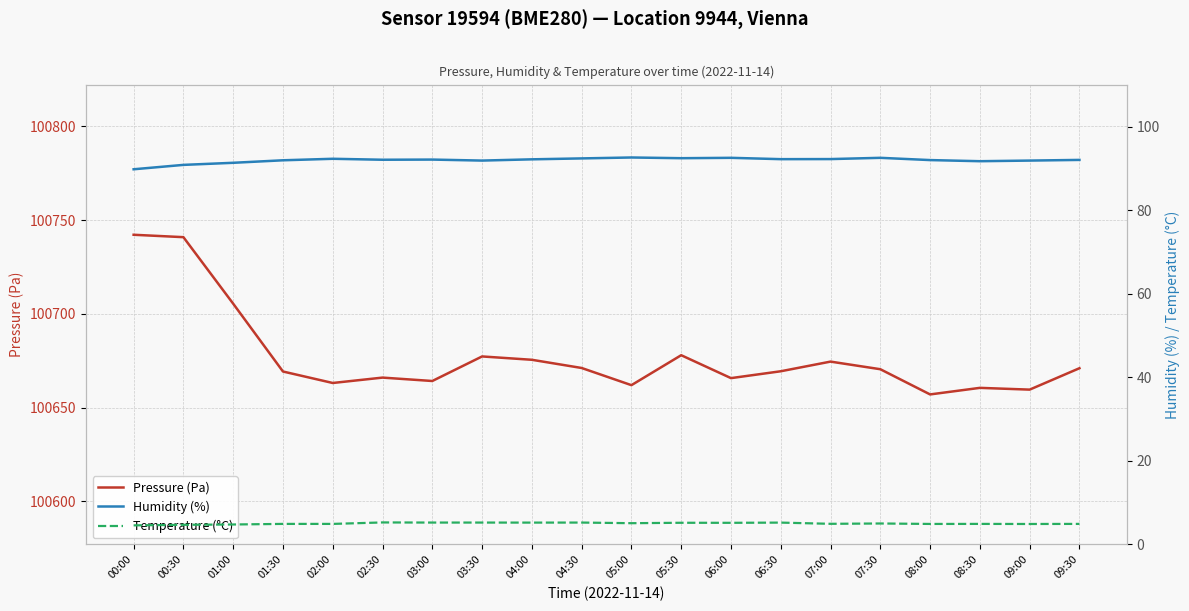

How many lines are shown in the chart?

3